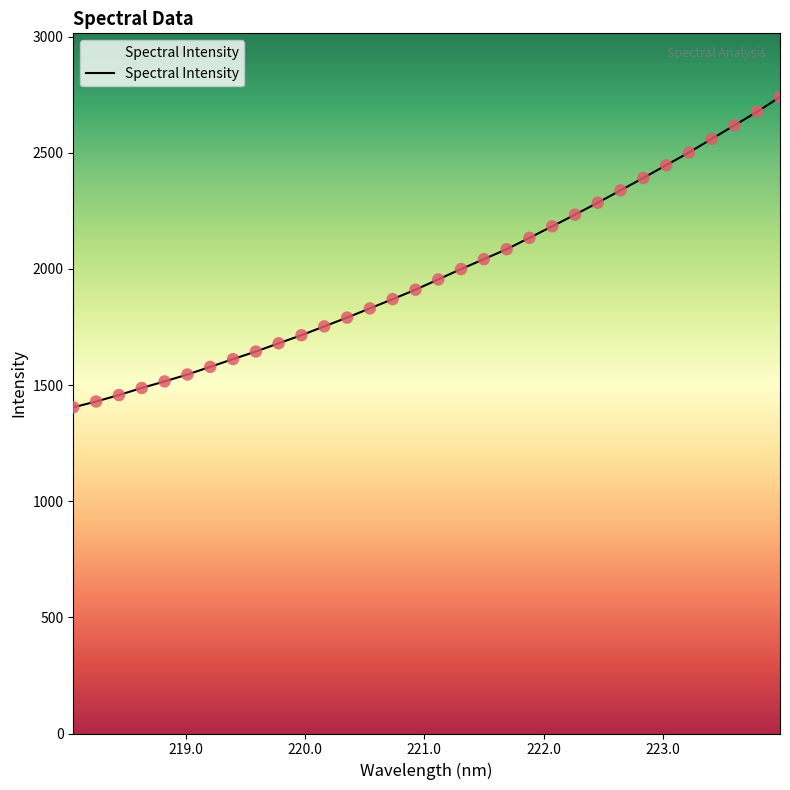

What is the minimum value shown in the chart?

1404.3